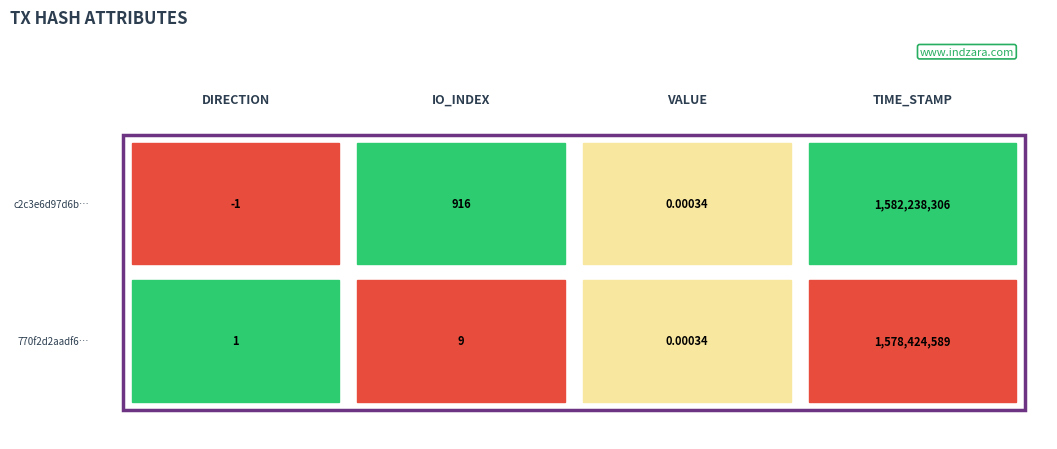

The c2c3e6d97d6b3e6b9e5c0008d2d57b5a0370514 series shows -1.5 at direction. True or false?

False